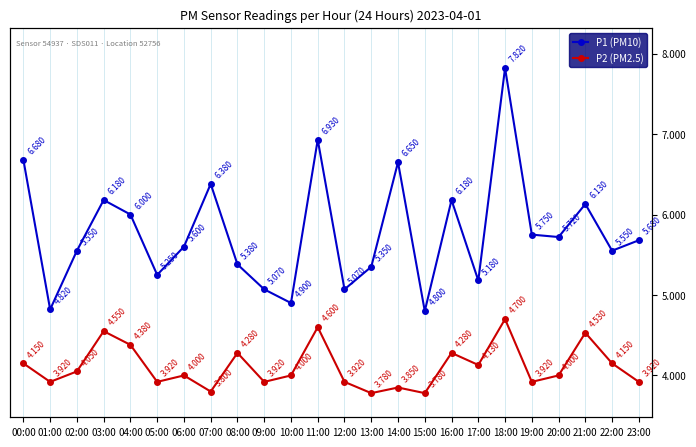

How many lines are shown in the chart?

2